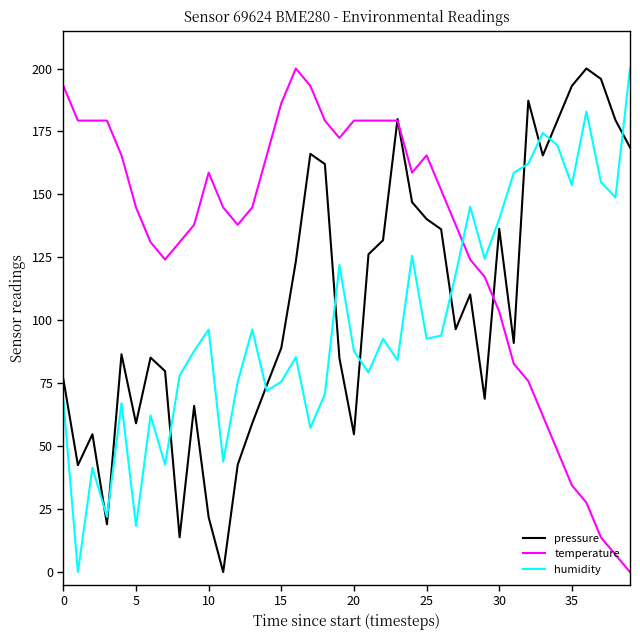

After their last crossing, which series has the higher values: humidity or pressure?

humidity